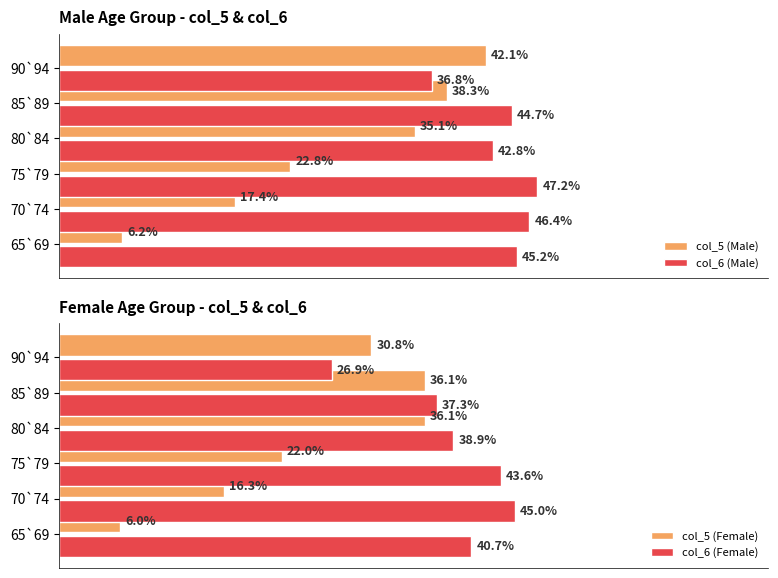

What is the sum of all col_5 (Male) values?

161.9